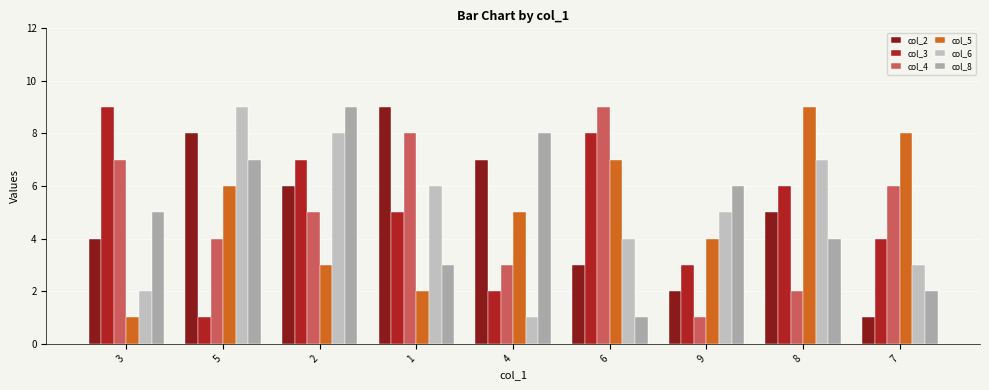

How many data points does each series have?

9